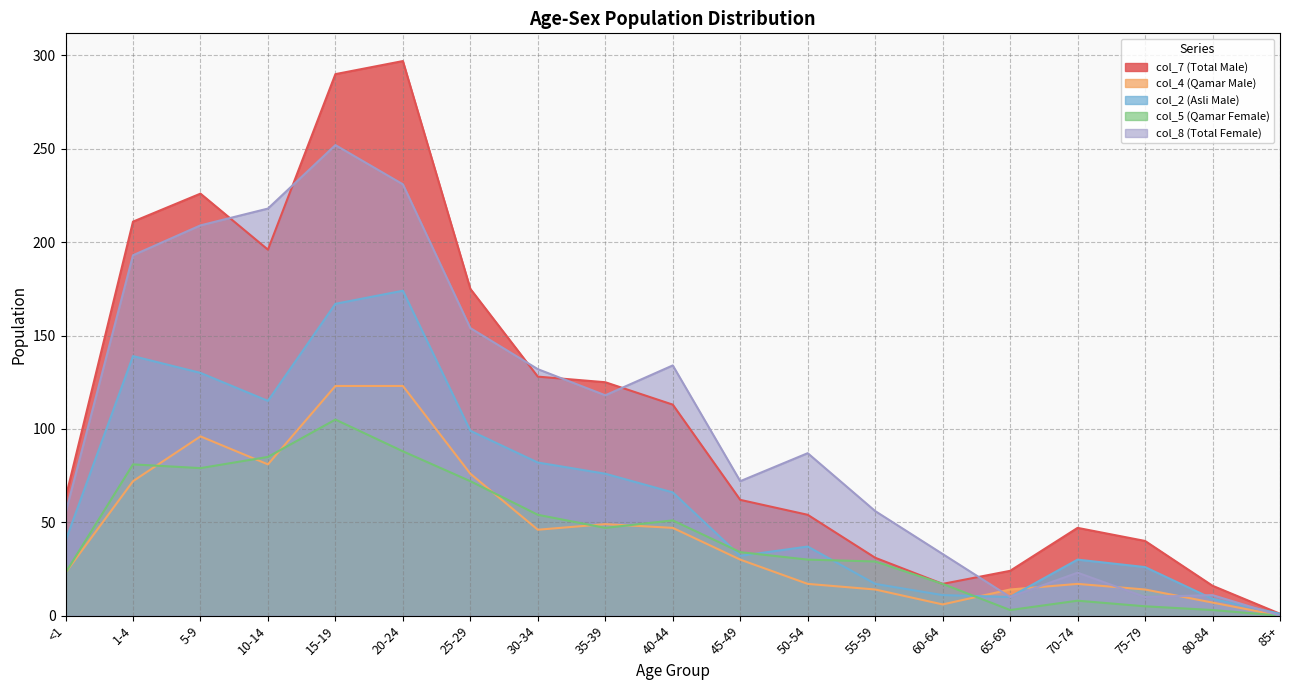

What is the value of the col_4 (Qamar Male) point at the 6th from the left?

123